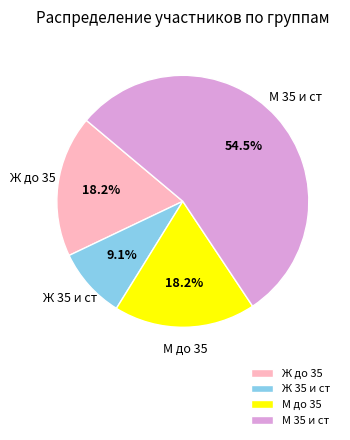

What percentage is the Ж до 35 slice, to the nearest percent?

18%